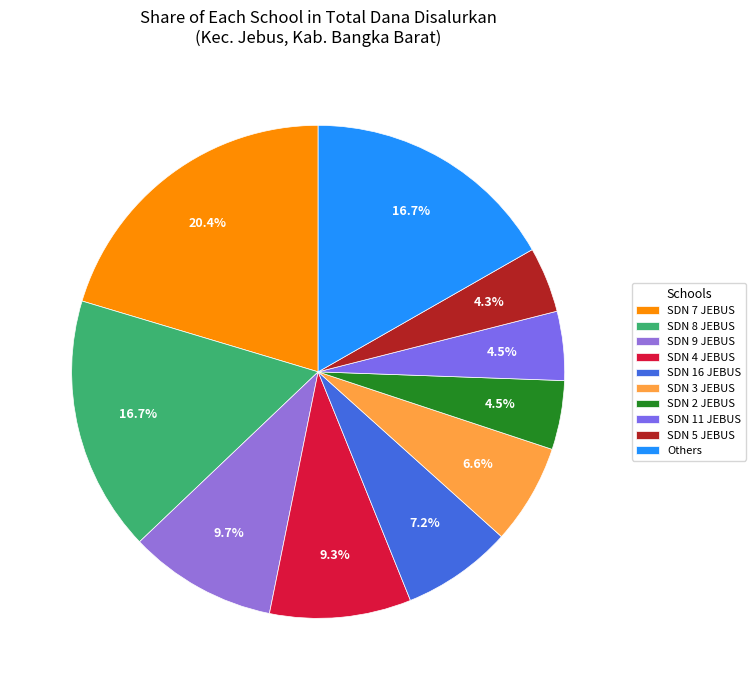

How many slices are in this pie chart?

10